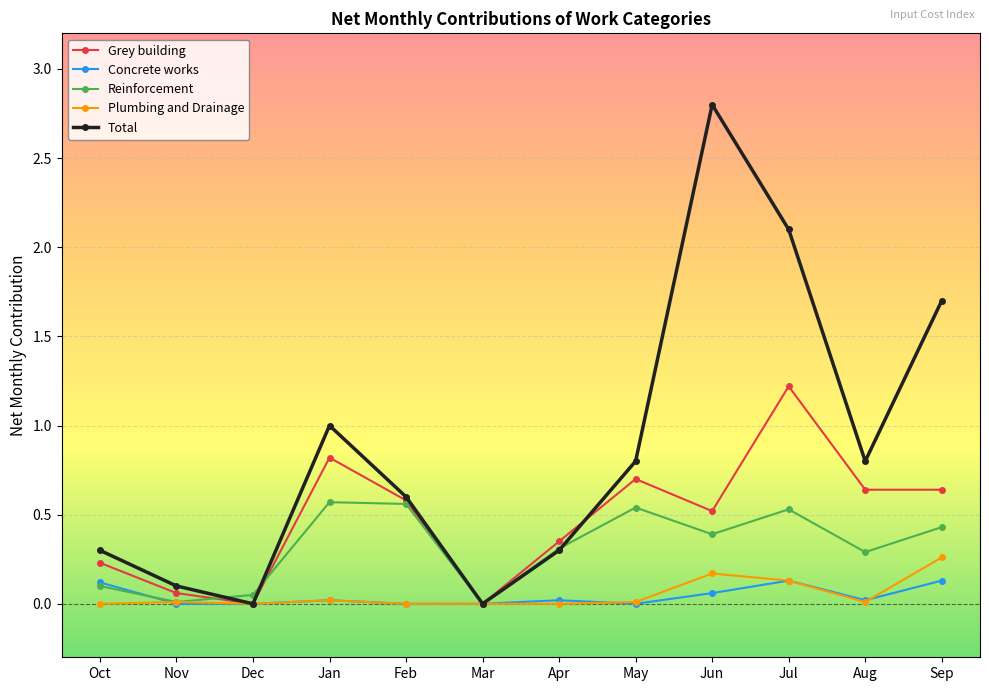

At which category does the chart reach its peak across all series?

Jun